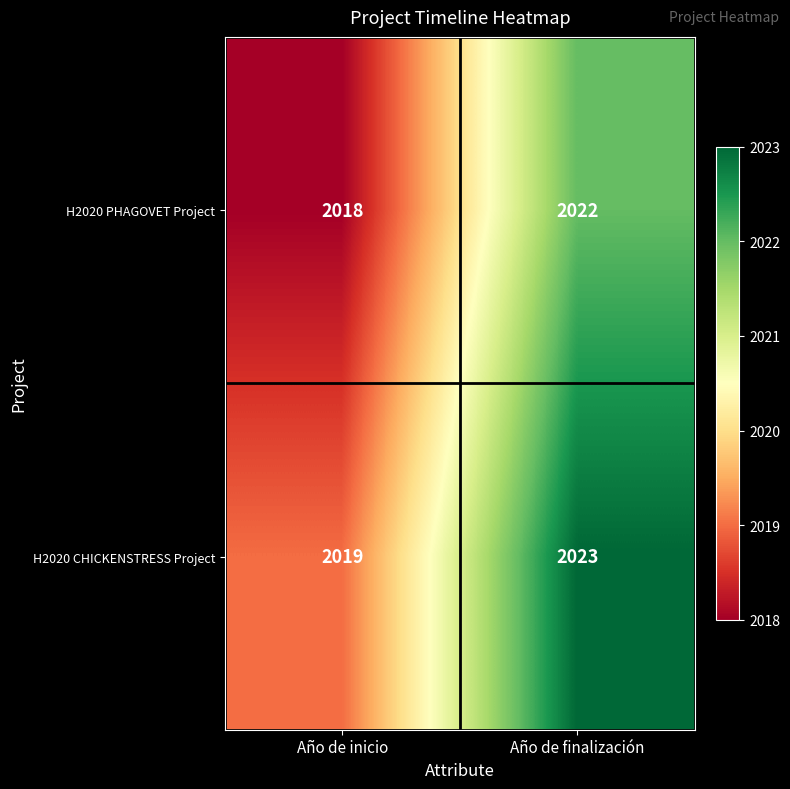

The value of H2020 CHICKENSTRESS Project at Año de inicio is 2671. True or false?

False